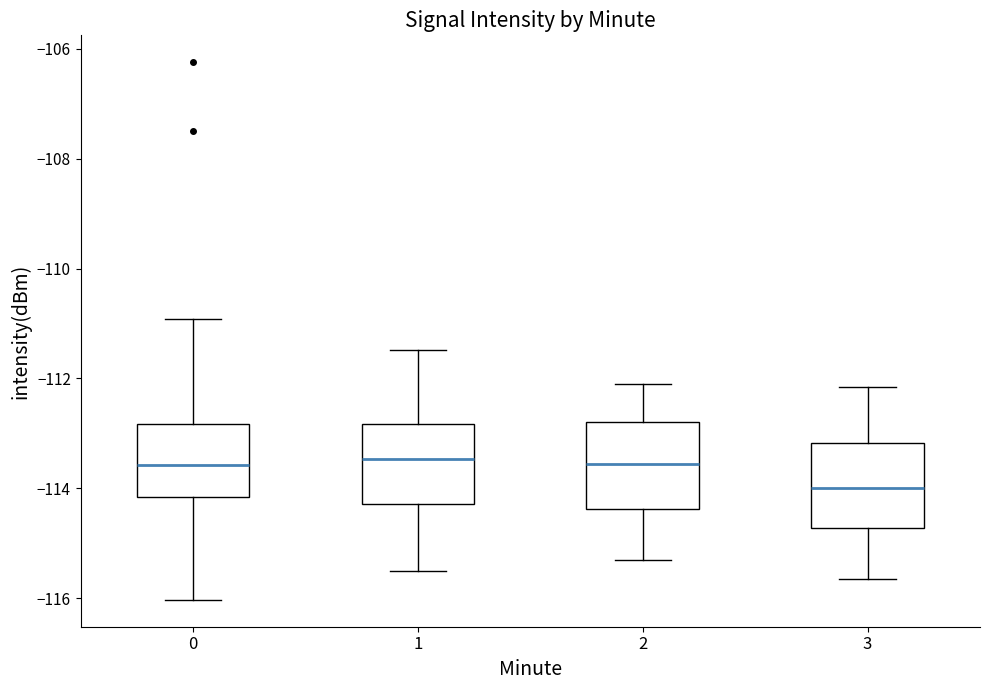

Where does the upper whisker of the box at x = 3 end on the y-axis? The values are not printed on the chart, so give them approximately, as read against the axis.

-112.2